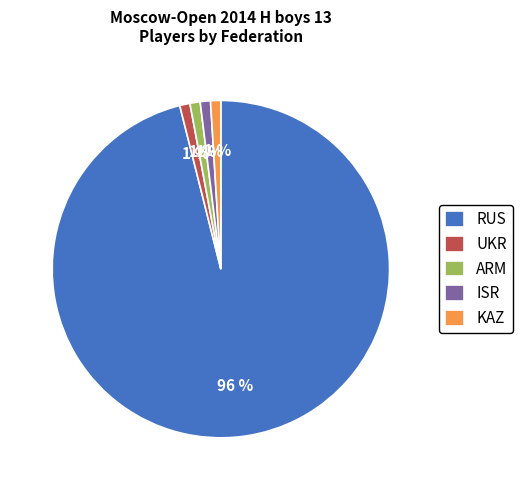

What is the ratio of the value at KAZ to the value at ISR?

1.0